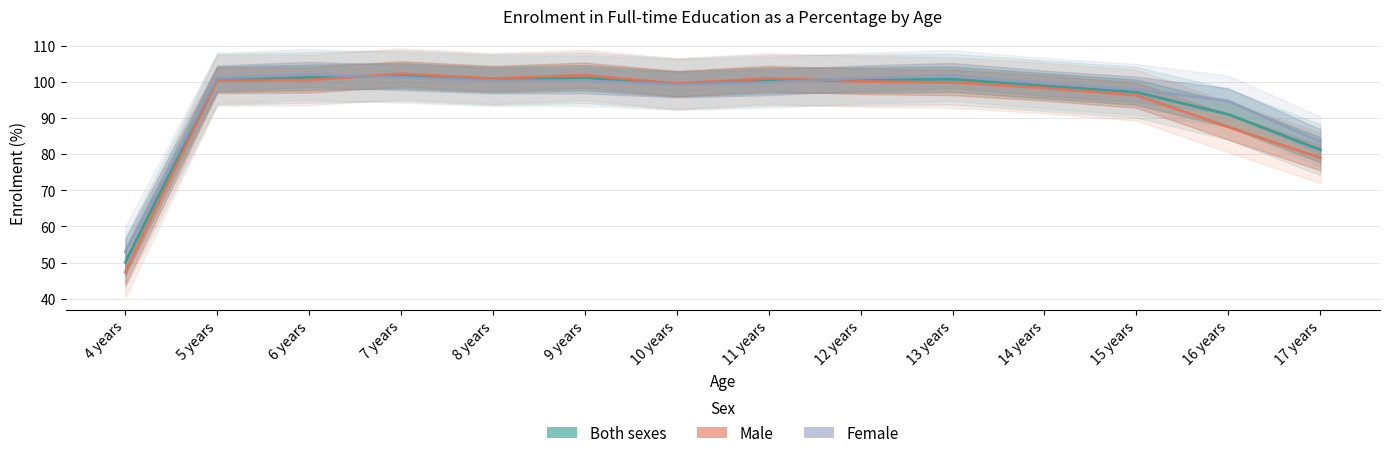

Reading left to right, what are all the values shown in this chart?

Both sexes: 50.1	100.7	101.2	101.7	100.6	101.1	99.4	100.4	100.5	100.7	98.9	97.1	91.0	81.2
Male: 47.4	100.4	100.5	102.2	100.9	101.8	99.5	100.9	100.1	99.8	98.3	96.3	87.5	79.0
Female: 53.0	101.0	102.0	101.2	100.3	100.3	99.2	99.8	101.0	101.7	99.6	97.9	94.7	83.4